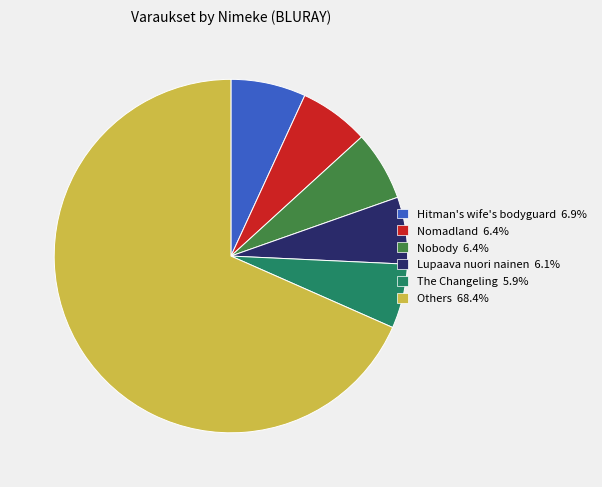

Is there a majority slice in this chart?

Yes